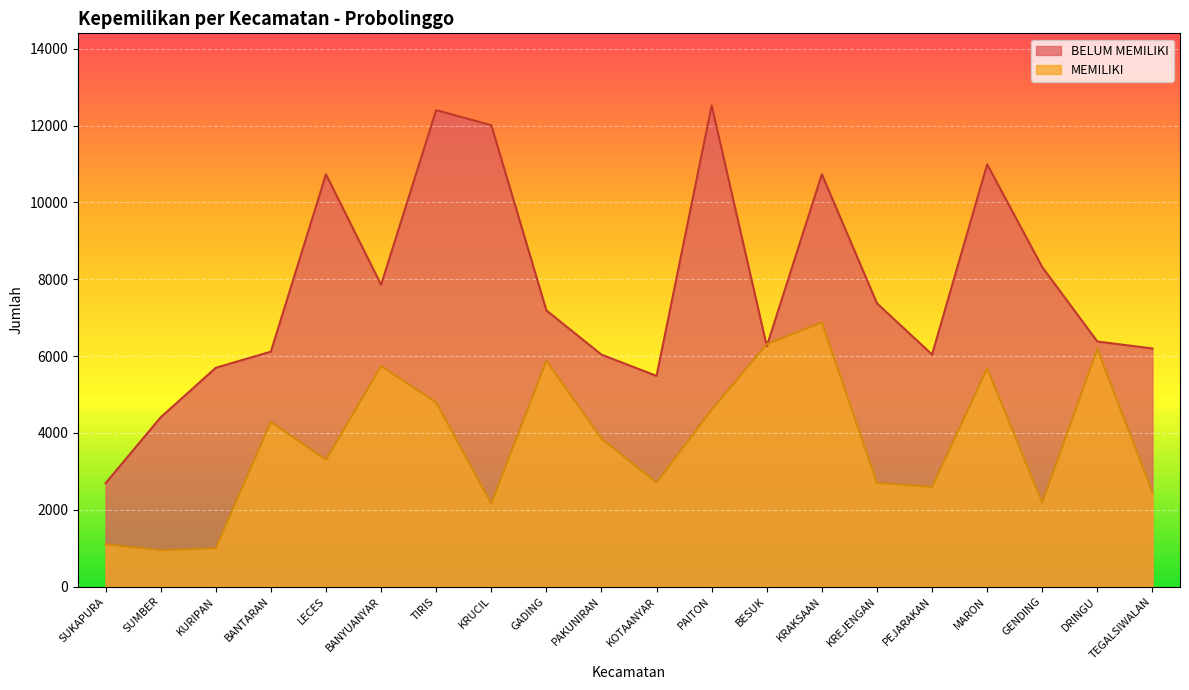

What is the minimum value shown in the chart?

945